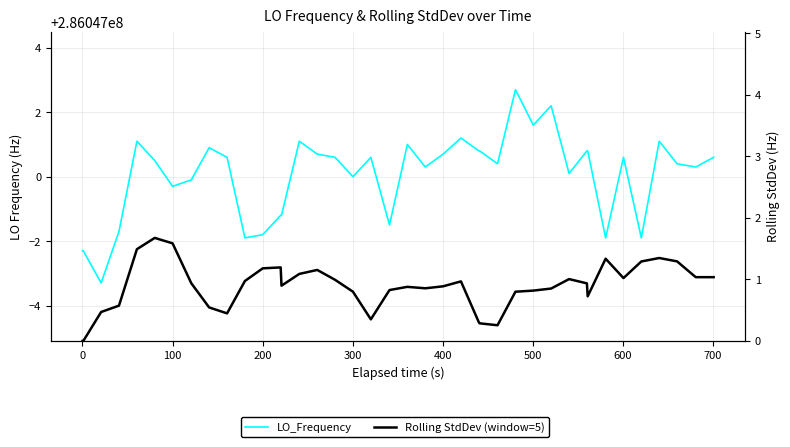

True or false: LO_Frequency and Rolling StdDev (window=5) intersect in this chart.

False